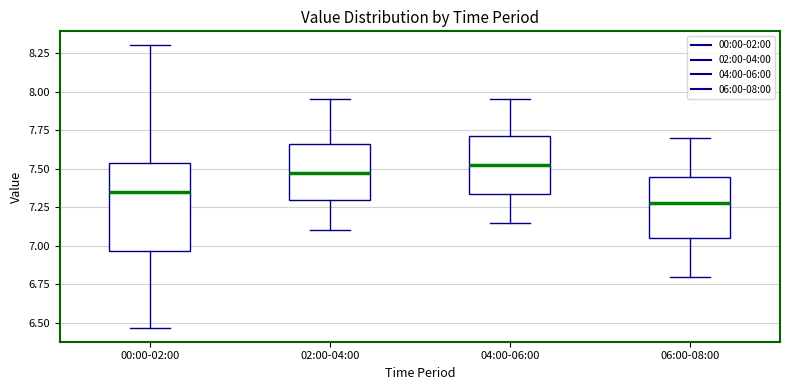

Reading left to right, transcribe this box plot: for each box, give where its median line is, the range the box spans, and where its two whiskers end, as read against the y-axis. The values are not printed on the chart, so give them approximately, as read against the axis.

00:00-02:00: median 7.35, box 6.95 to 7.55, whiskers 6.45 to 8.30
02:00-04:00: median 7.50, box 7.30 to 7.65, whiskers 7.10 to 7.95
04:00-06:00: median 7.55, box 7.35 to 7.70, whiskers 7.15 to 7.95
06:00-08:00: median 7.30, box 7.05 to 7.45, whiskers 6.80 to 7.70